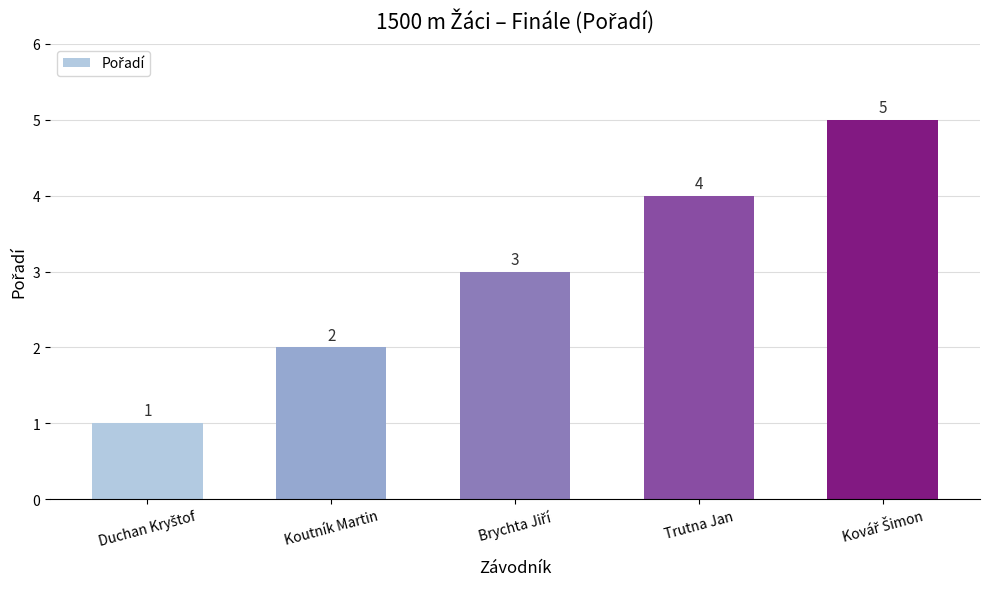

What is the ratio of the value at Koutník Martin to the value at Trutna Jan?

0.5